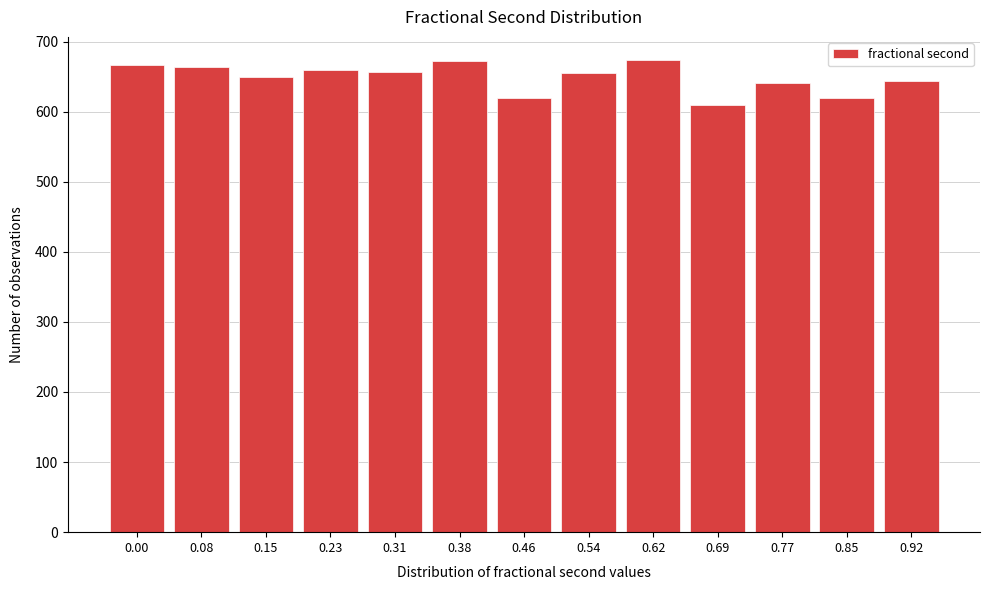

What is the average value?

648